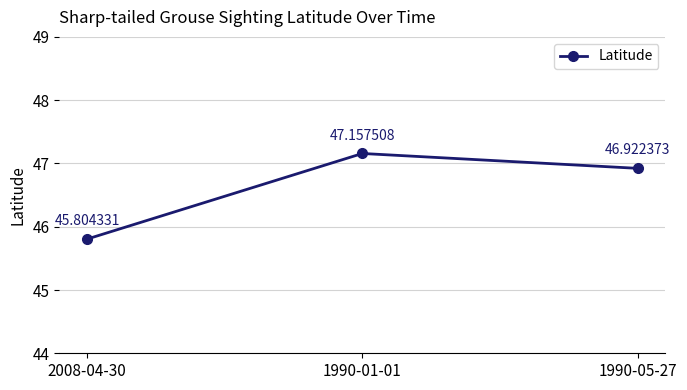

How many lines are shown in the chart?

1